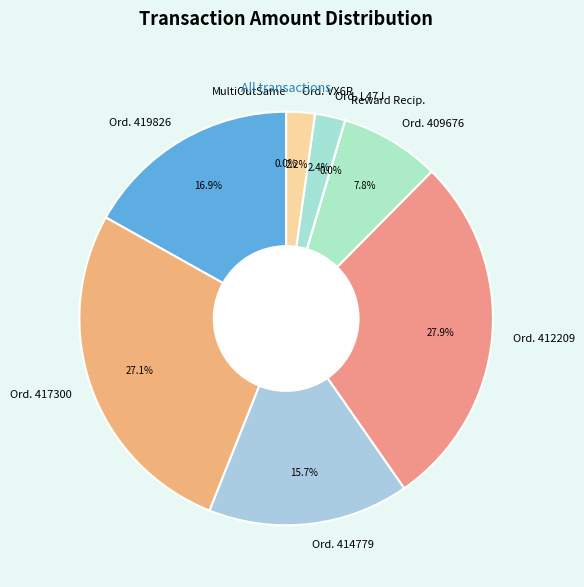

True or false: Ordinary Payment (414779) accounts for 16% of the total.

True